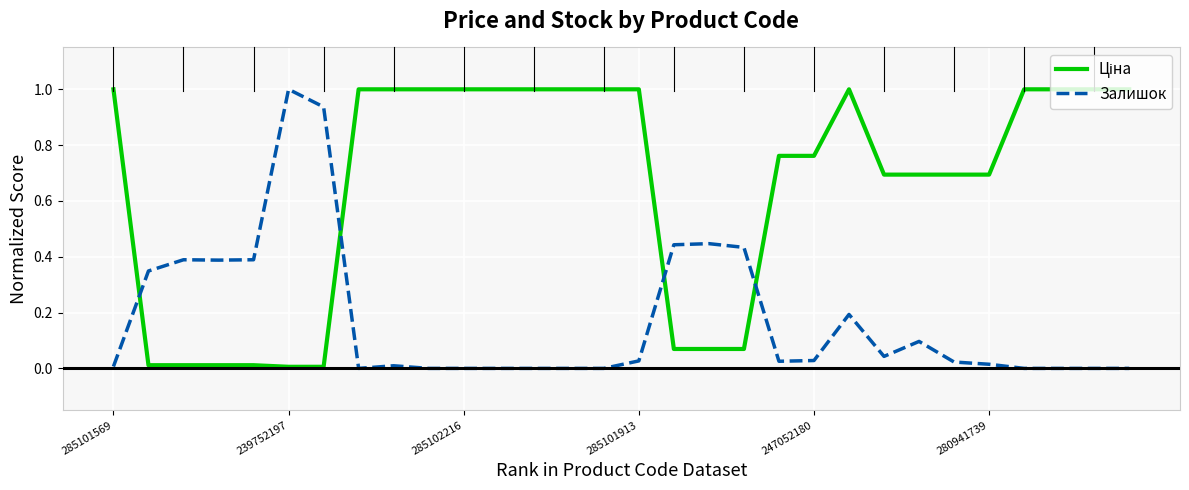

What is the difference between the maximum and minimum values in the Залишок series?

1.0